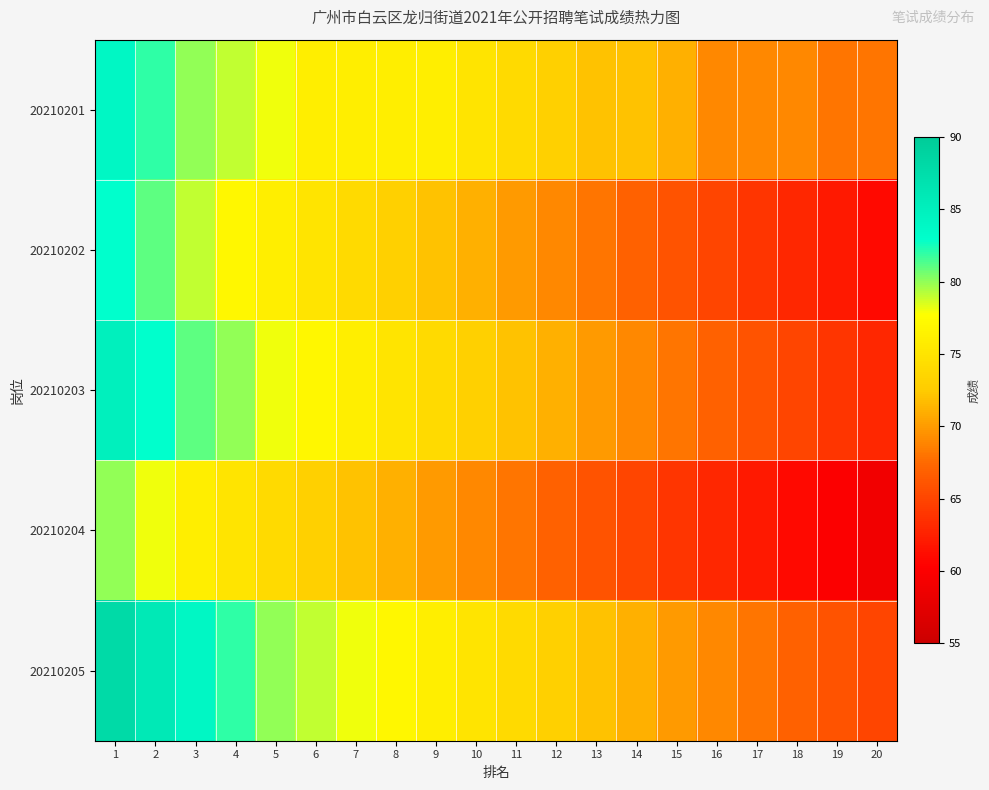

Reading right to left, list all the values displayed in this chart.

20210201: 20=68	19=68	18=69	17=69	16=69	15=71	14=72	13=72	12=73	11=74	10=75	9=76	8=76	7=76	6=76	5=78	4=79	3=80	2=82	1=84
20210202: 20=61	19=62	18=63	17=64	16=65	15=66	14=67	13=68	12=69	11=70	10=71	9=72	8=73	7=74	6=75	5=76	4=77	3=79	2=81	1=83
20210203: 20=63	19=64	18=65	17=66	16=67	15=68	14=69	13=70	12=71	11=72	10=73	9=74	8=75	7=76	6=77	5=78	4=80	3=81	2=83	1=85
20210204: 20=59	19=60	18=61	17=62	16=63	15=64	14=65	13=66	12=67	11=68	10=69	9=70	8=71	7=72	6=73	5=74	4=75	3=76	2=78	1=80
20210205: 20=65	19=66	18=67	17=68	16=69	15=70	14=71	13=72	12=73	11=74	10=75	9=76	8=77	7=78	6=79	5=80	4=82	3=84	2=86	1=88